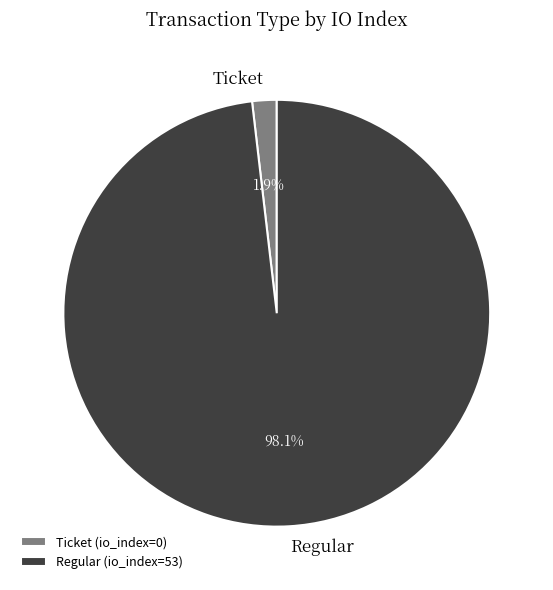

To the nearest percent, what is the combined percentage of Ticket and Regular?

100%